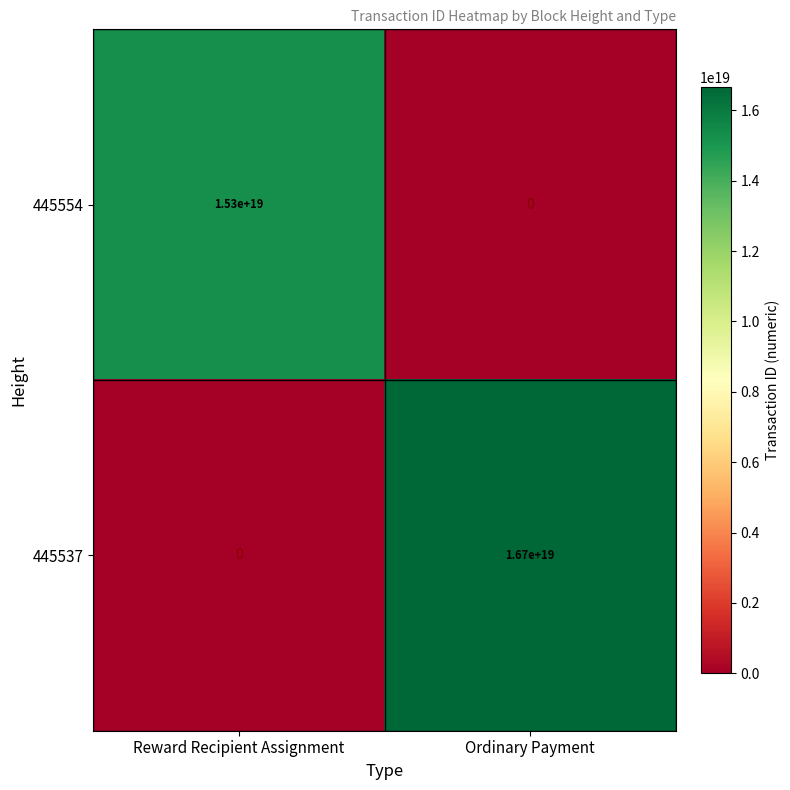

How many categories are shown in the chart?

2